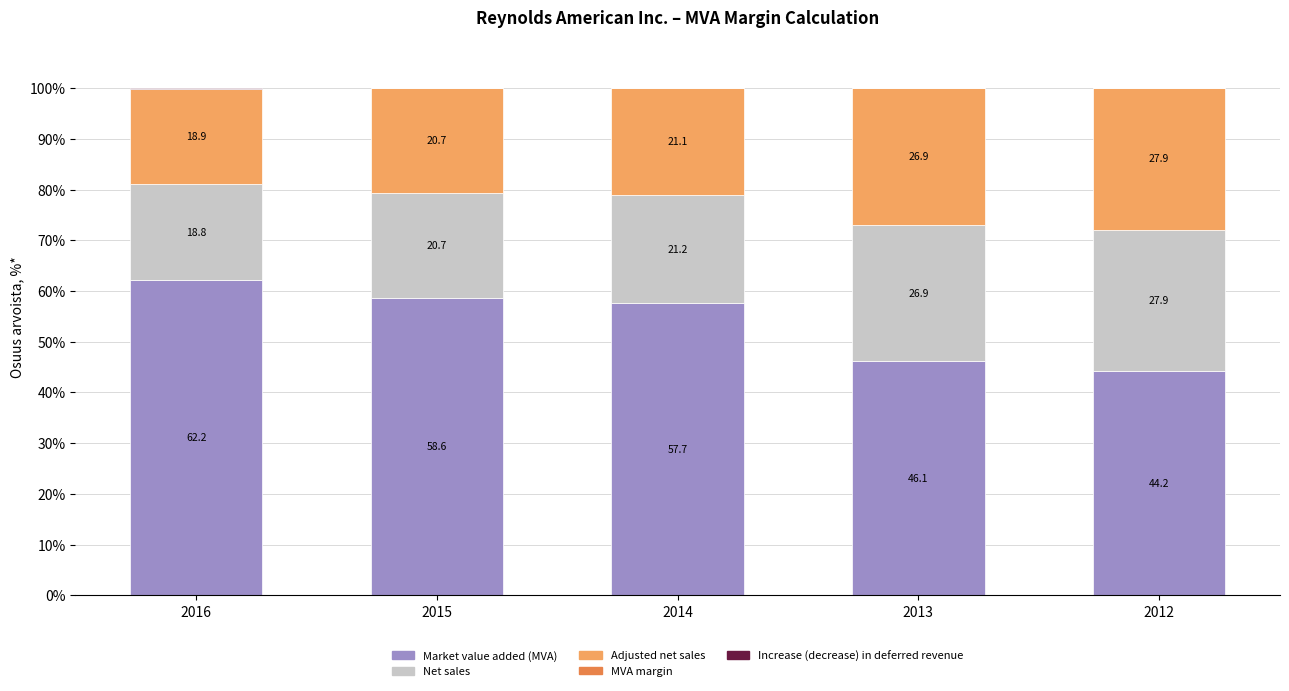

Read the Market value added (MVA) value at 2012.

44.2